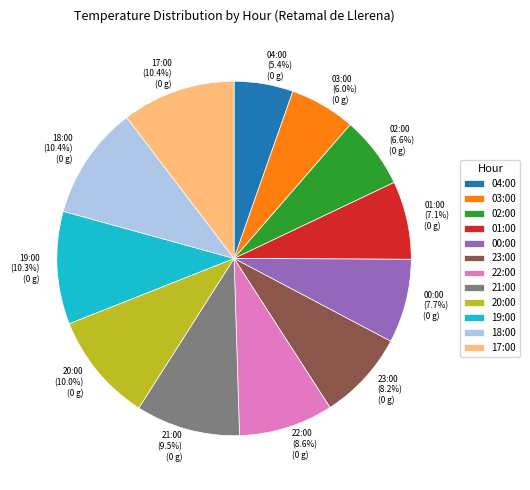

True or false: 19:00 accounts for 10% of the total.

True